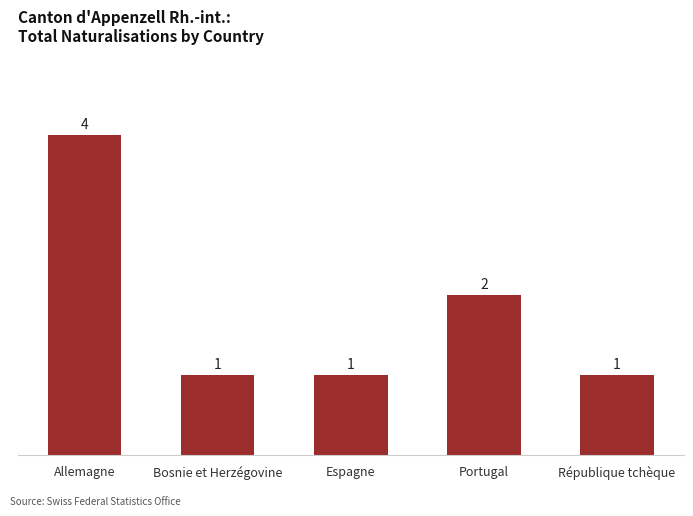

What is the greatest value displayed?

4